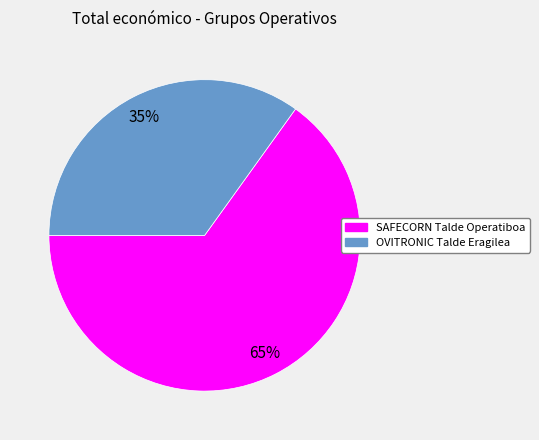

What is the ratio of the value at SAFECORN Talde Operatiboa to the value at OVITRONIC Talde Eragilea?

1.9